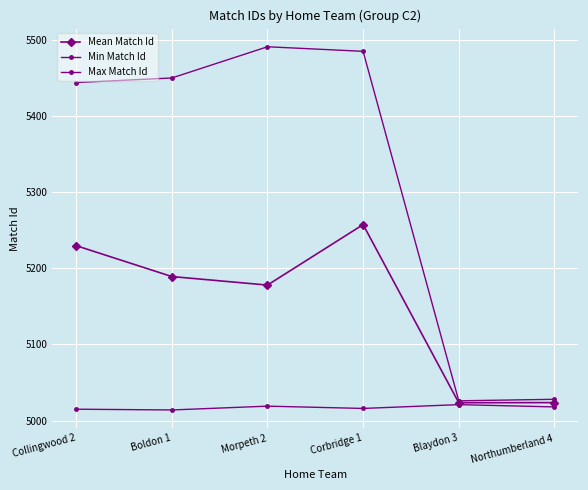

How many lines are shown in the chart?

3